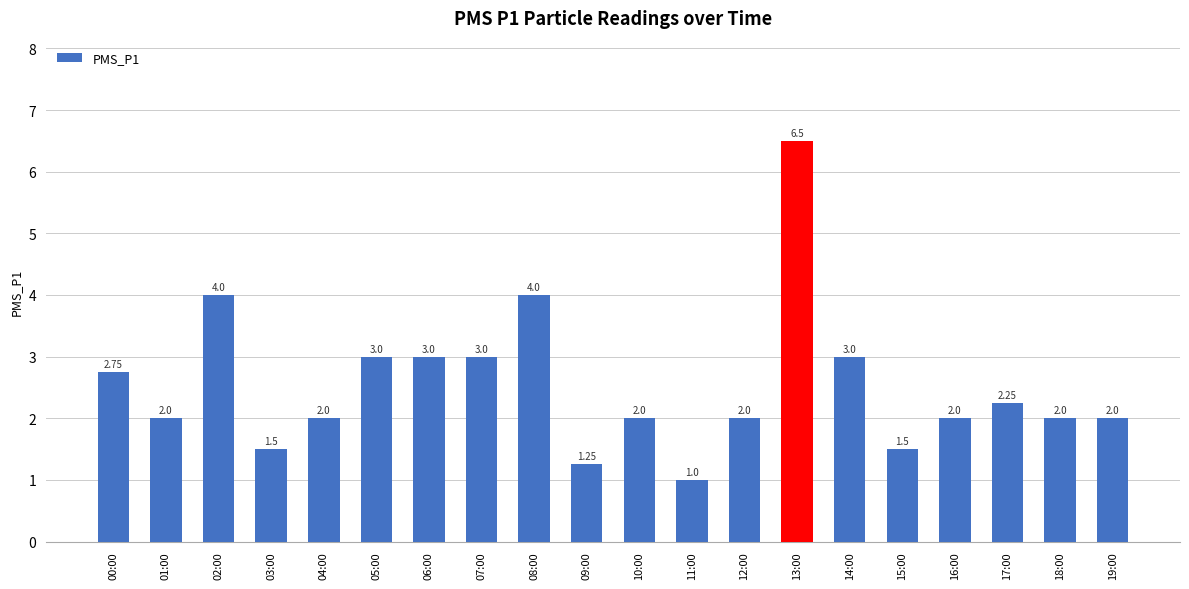

What is the difference between the maximum and minimum values?

5.5